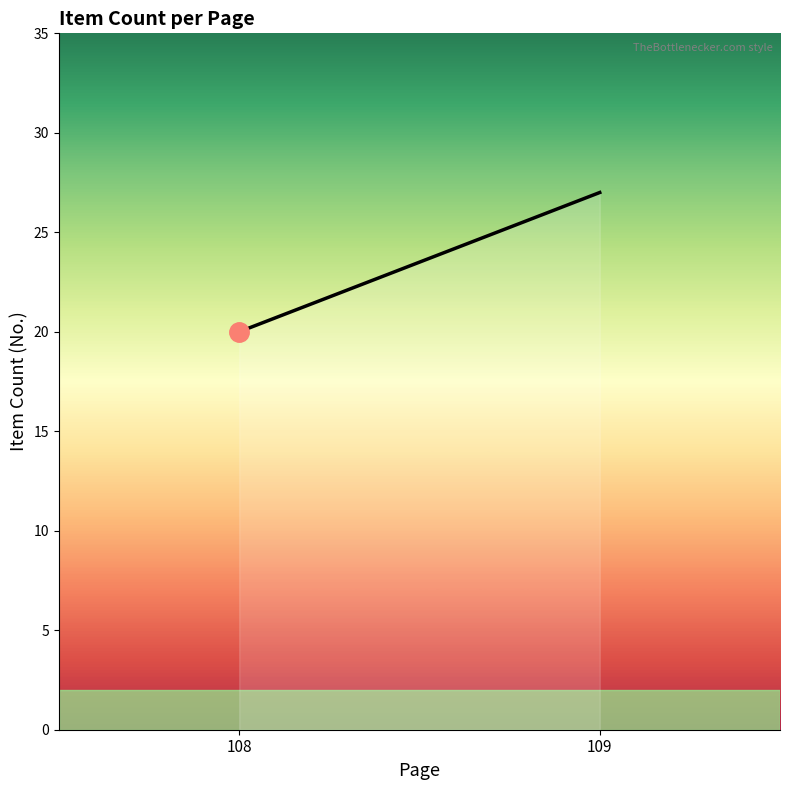

What is the minimum value shown in the chart?

20.0